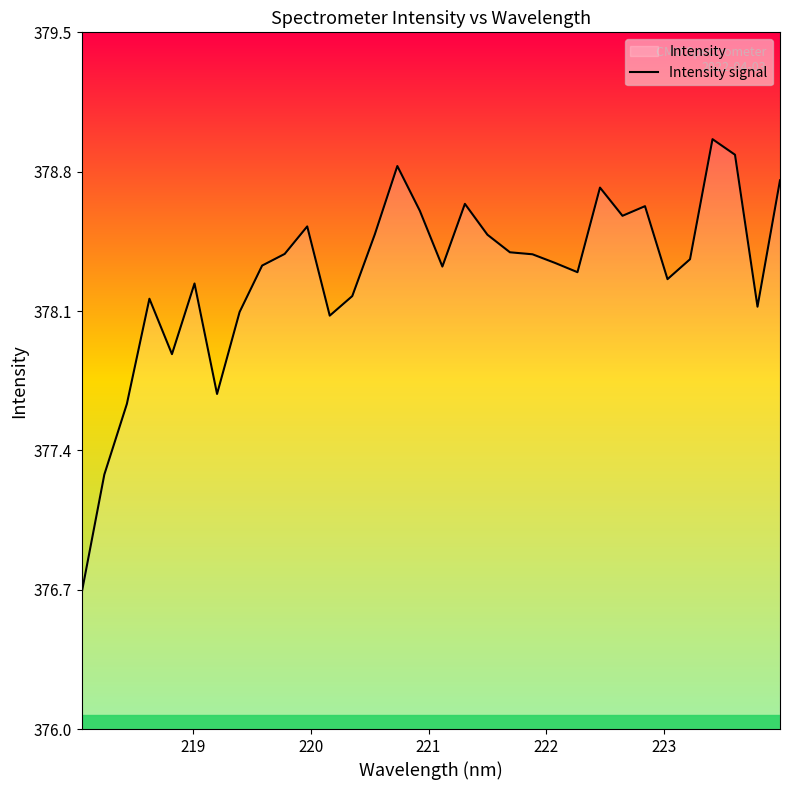

What is the minimum value shown in the chart?

376.7